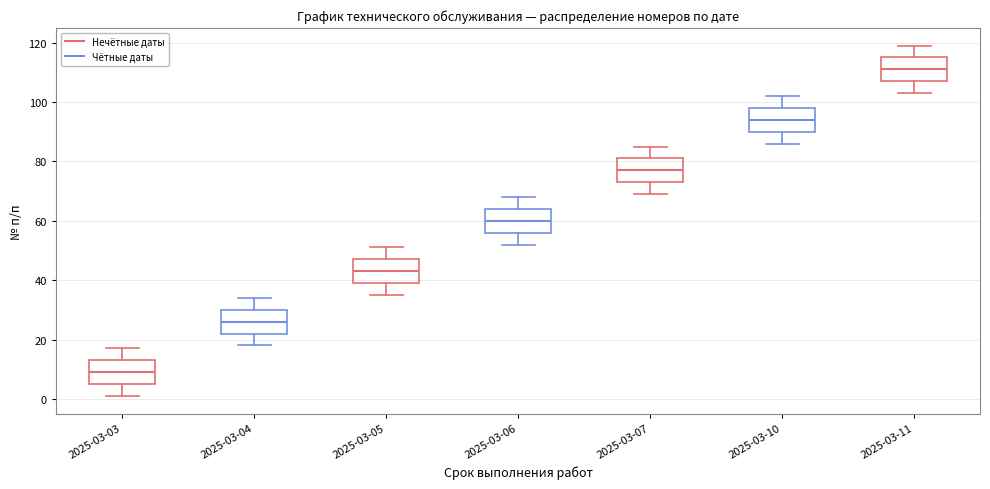

Reading left to right, read every box against the y-axis: the position of its median line, the range the box covers, and the ends of its whiskers. The values are not printed on the chart, so give them approximately, as read against the axis.

2025-03-03: median 10, box 6 to 14, whiskers 2 to 18
2025-03-04: median 26, box 22 to 30, whiskers 18 to 34
2025-03-05: median 44, box 40 to 48, whiskers 36 to 52
2025-03-06: median 60, box 56 to 64, whiskers 52 to 68
2025-03-07: median 78, box 74 to 82, whiskers 70 to 86
2025-03-10: median 94, box 90 to 98, whiskers 86 to 102
2025-03-11: median 112, box 108 to 116, whiskers 104 to 120